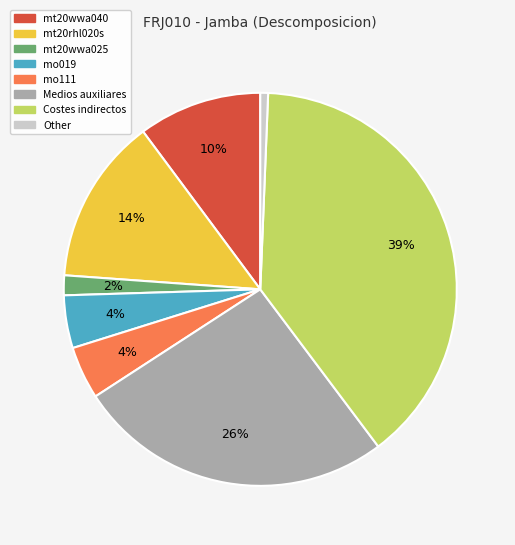

Is there a majority slice in this chart?

No